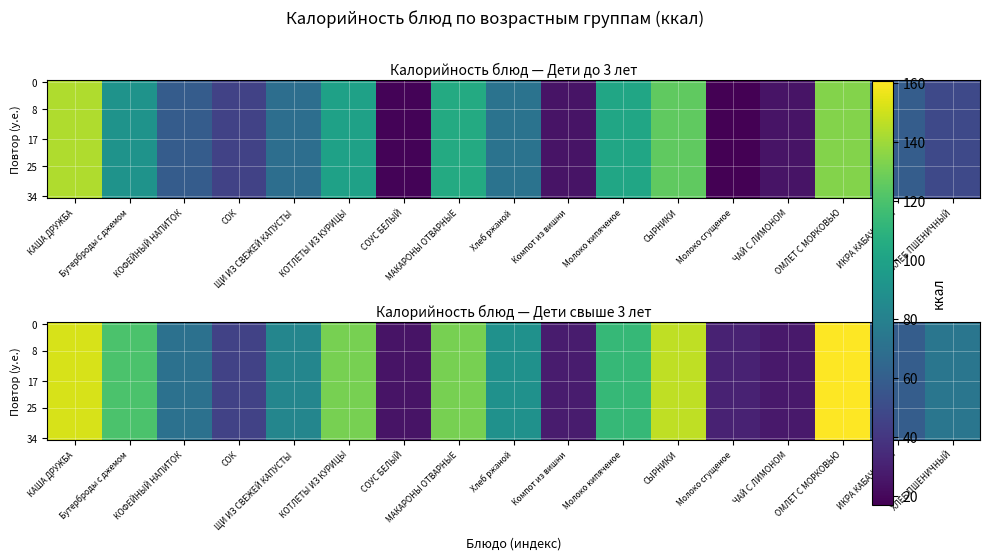

At how many categories does at least one series exceed 62?

11